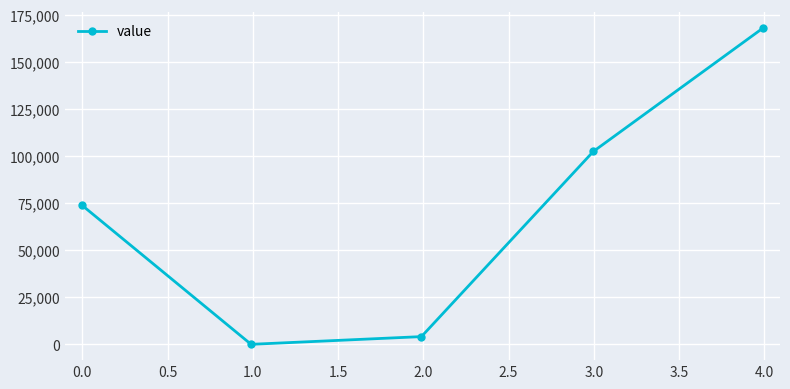

Reading left to right, list all the values displayed in this chart.

73728	0	4096	102400	167936